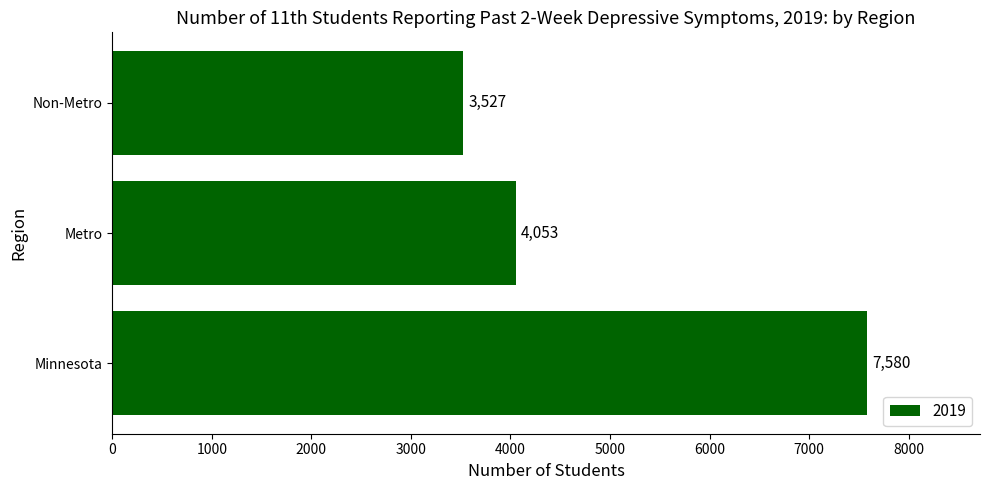

What is the difference between the values at Non-Metro and Minnesota?

4053